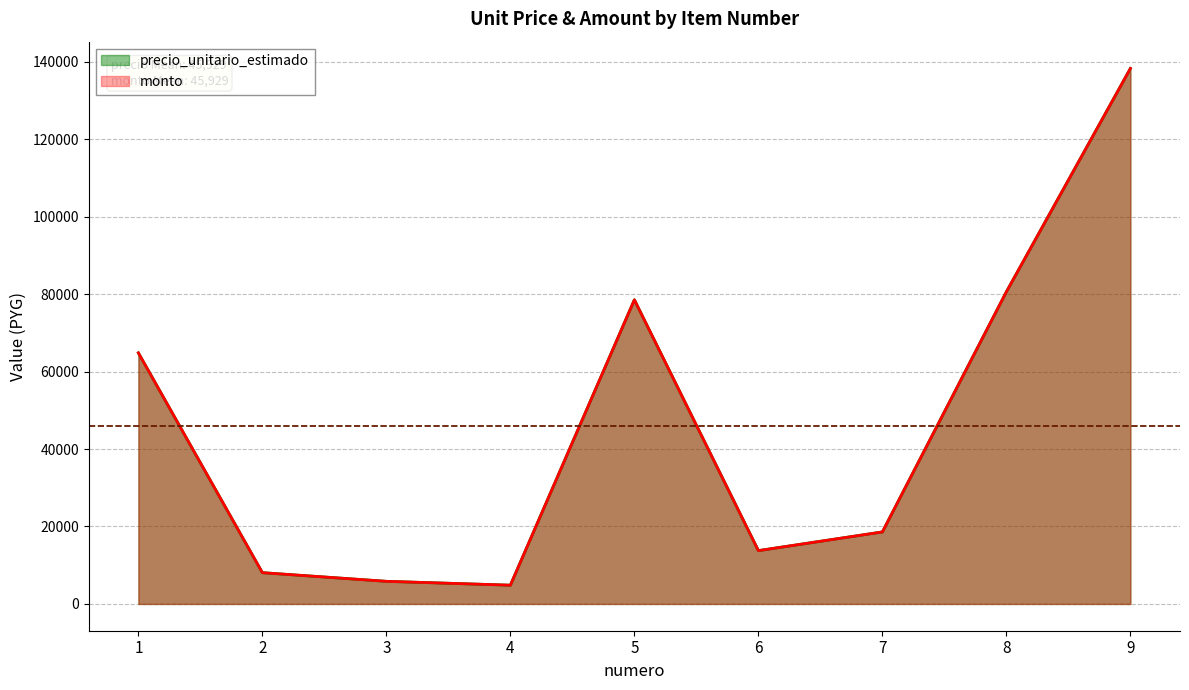

Between 2 and 8, which series saw the biggest shift?

precio_unitario_estimado